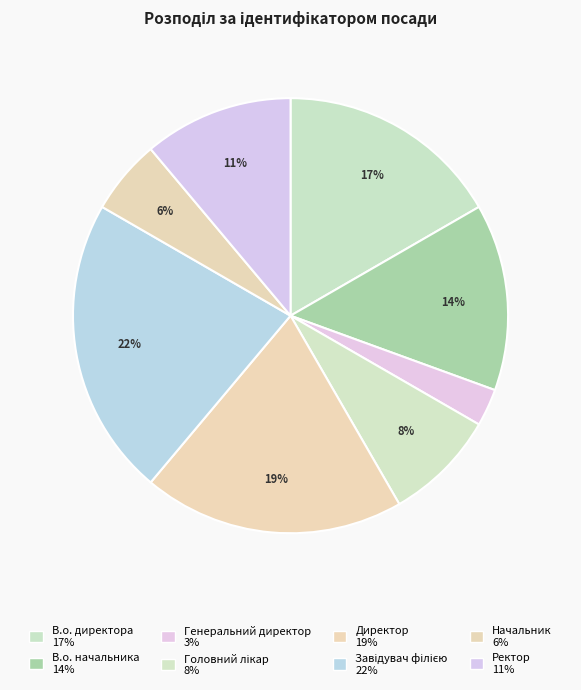

Count the number of slices in the pie.

8